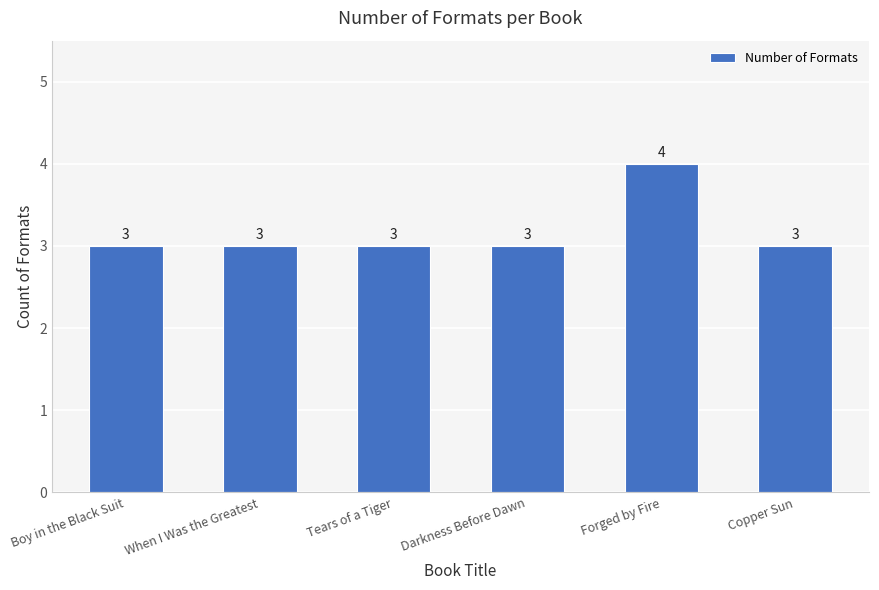

How many categories are shown in the chart?

6